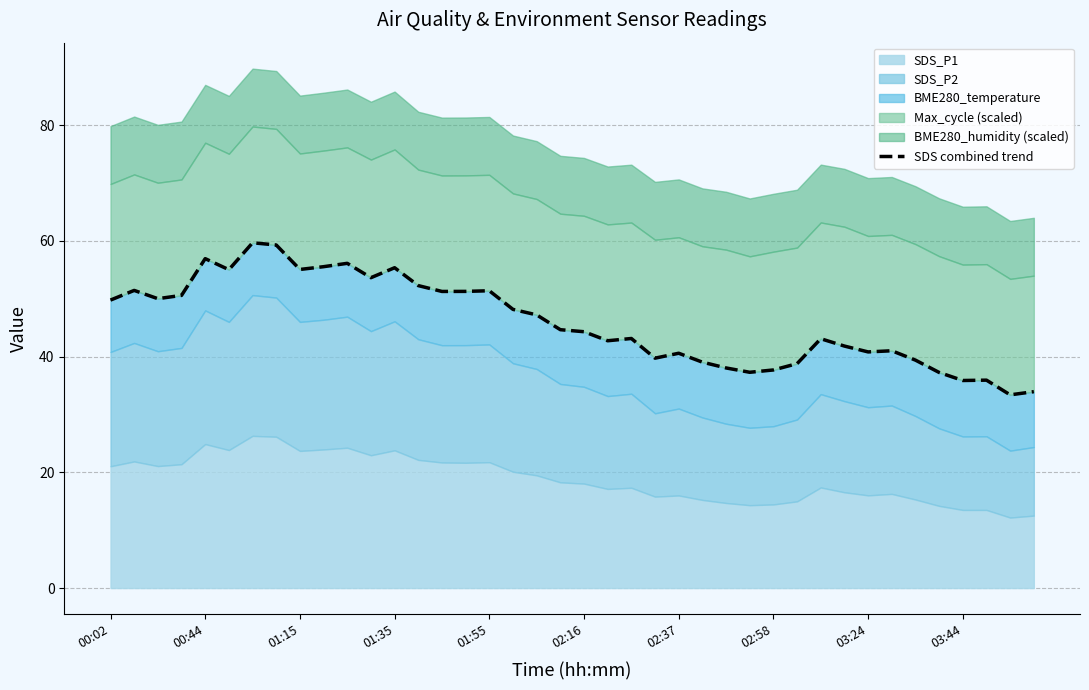

Where is the data nearest to the value 46?

18